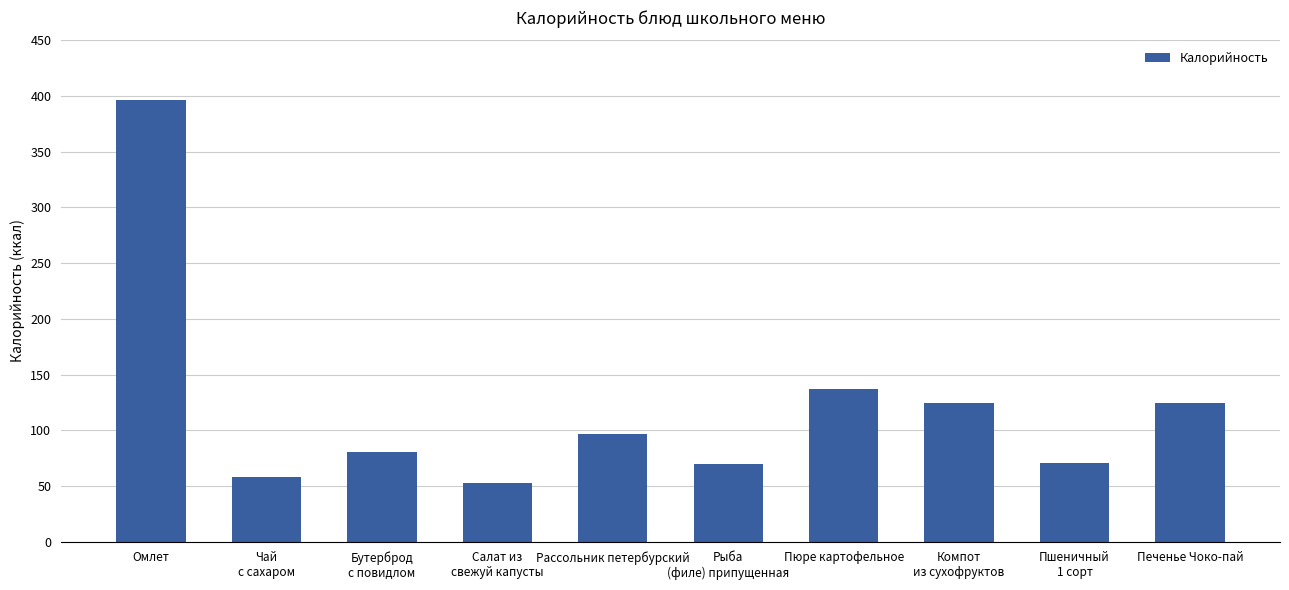

What is the value of the 10th bar from the left?

124.6